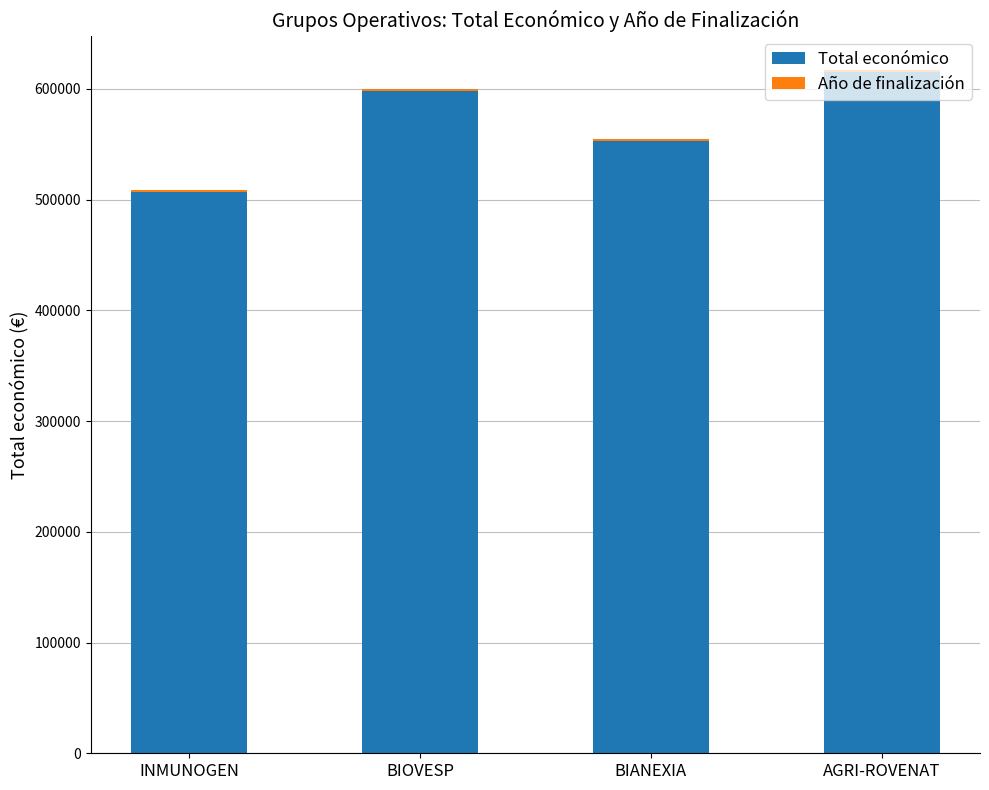

At which label does Total económico reach its peak?

AGRI-ROVENAT